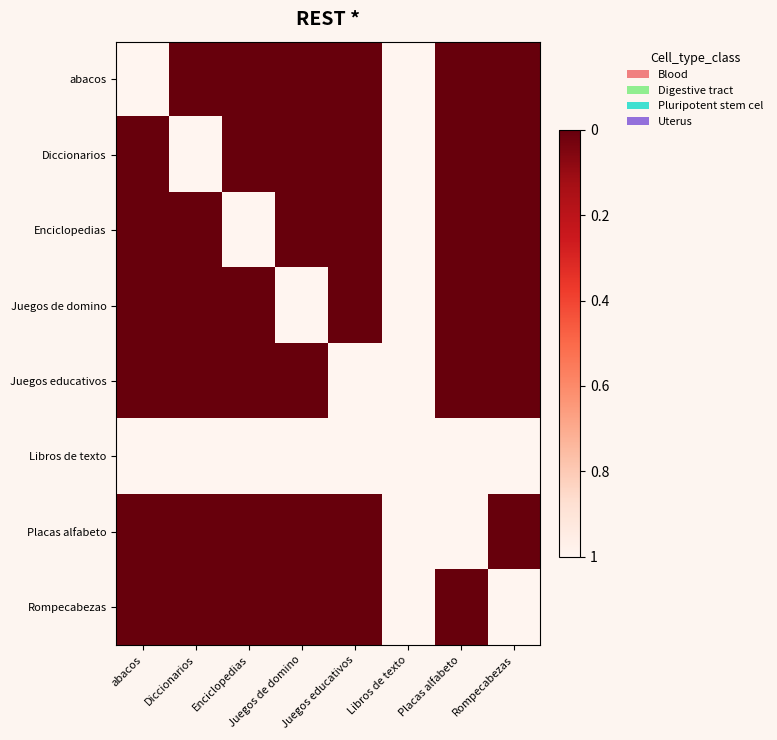

Which label corresponds to the largest value in the chart?

Diccionarios